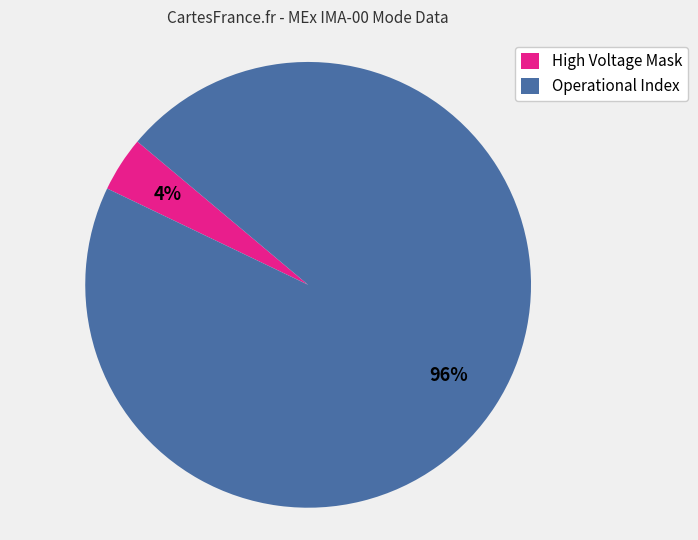

True or false: High Voltage Mask accounts for 4% of the total.

True